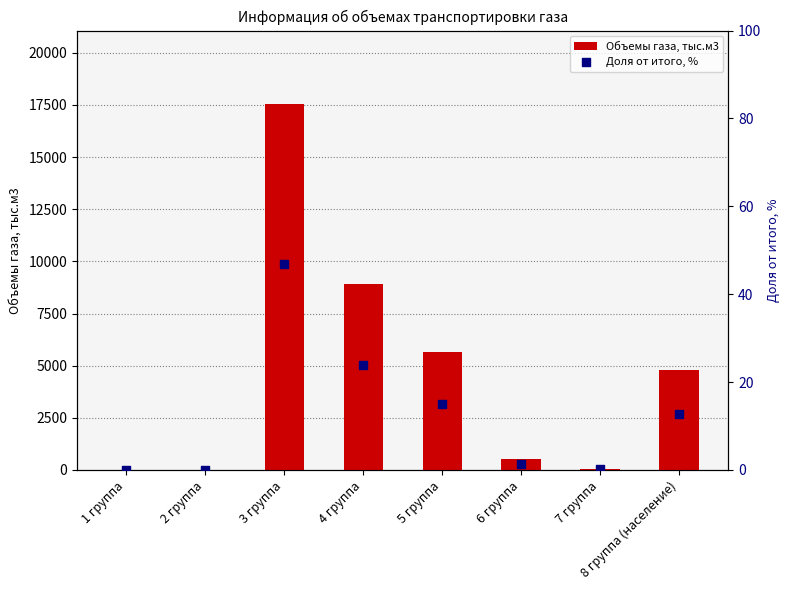

What is the total value across all series at 7 группа?

66.6